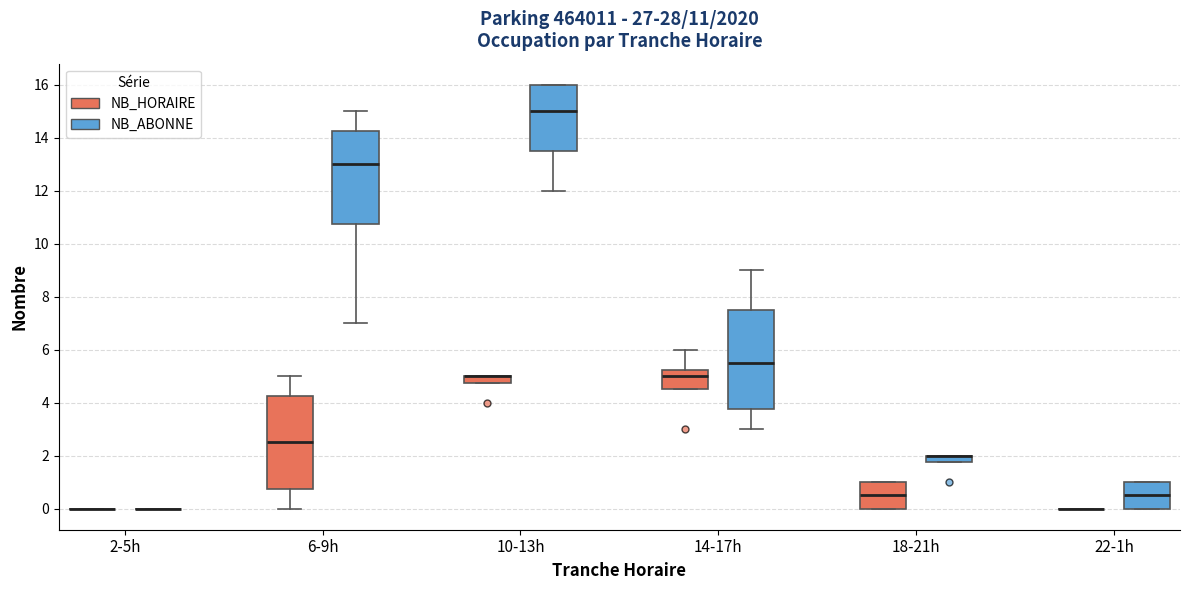

Which box is the tallest, from its lower edge to its upper edge?

14-17h (NB_ABONNE)